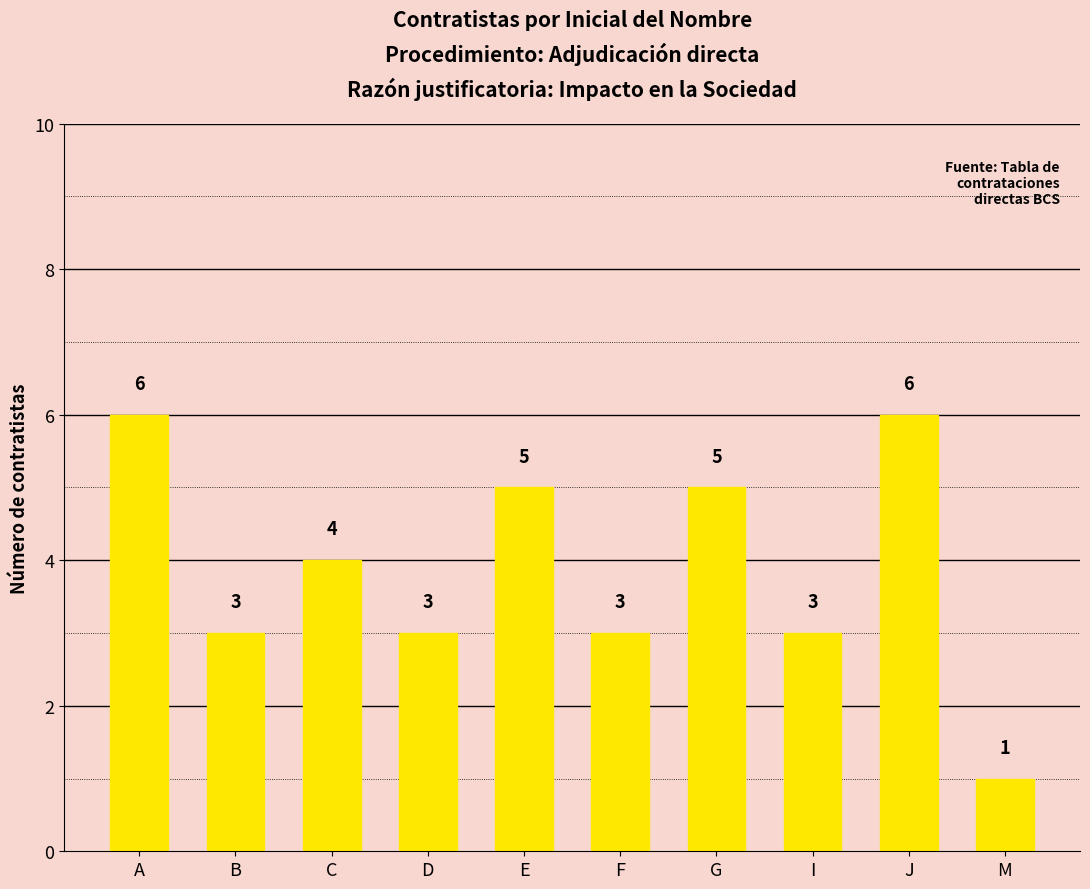

Reading left to right, extract all data points from this chart.

6	3	4	3	5	3	5	3	6	1